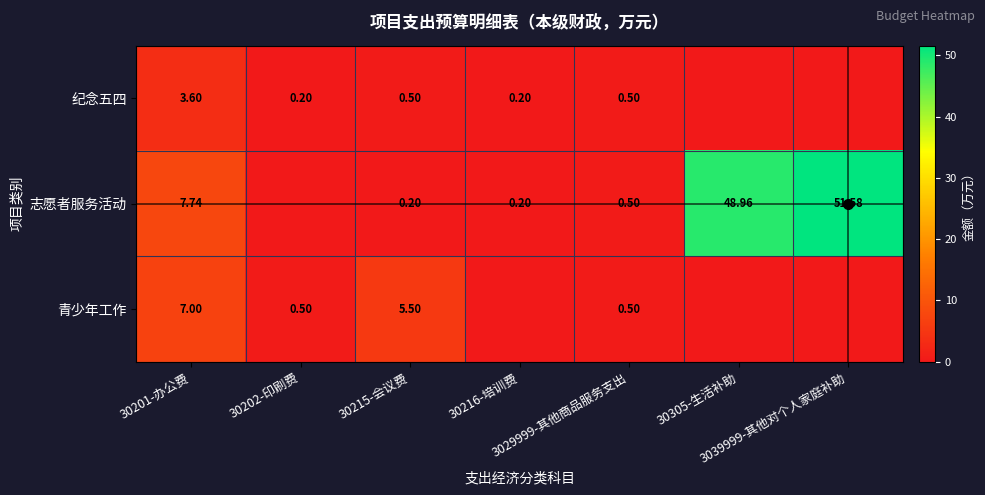

Rank the series at 30305-生活补助 from highest to lowest value.

志愿者服务活动, 纪念五四, 青少年工作